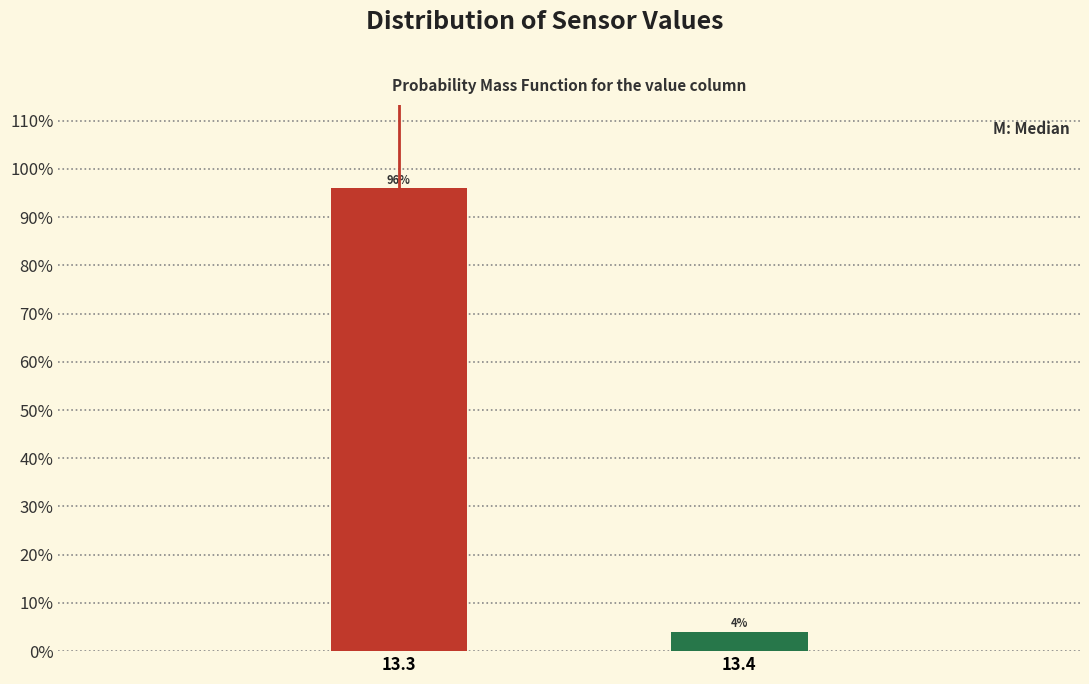

Reading left to right, what are all the values shown in this chart?

13.3=96	13.4=4